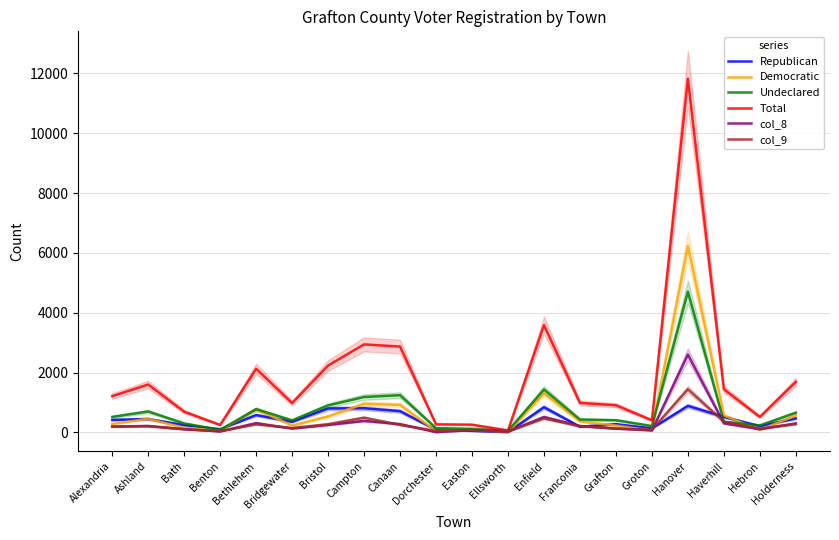

What is the minimum value shown in the chart?

4